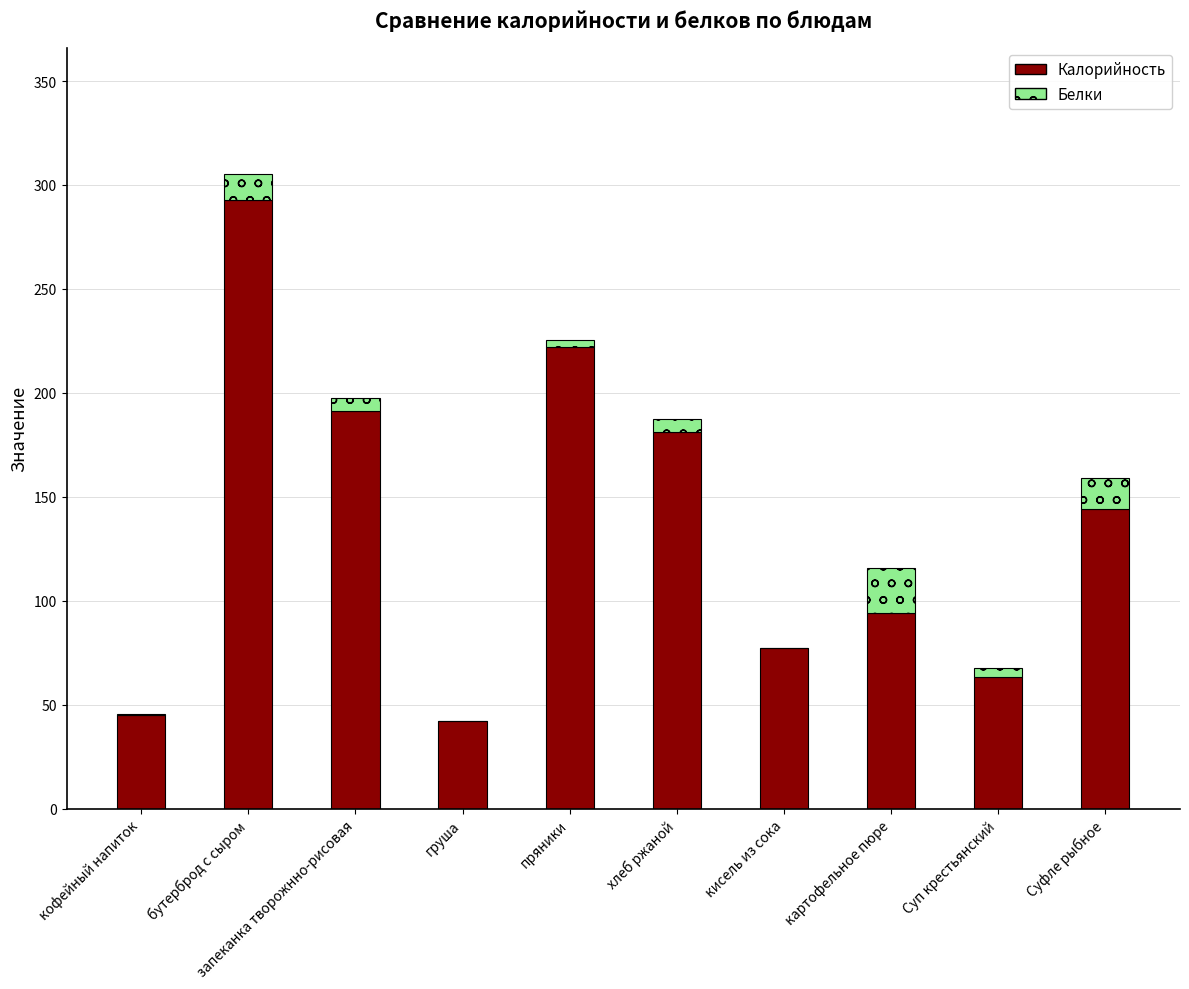

At which category is the sum across all series the highest?

бутерброд с сыром